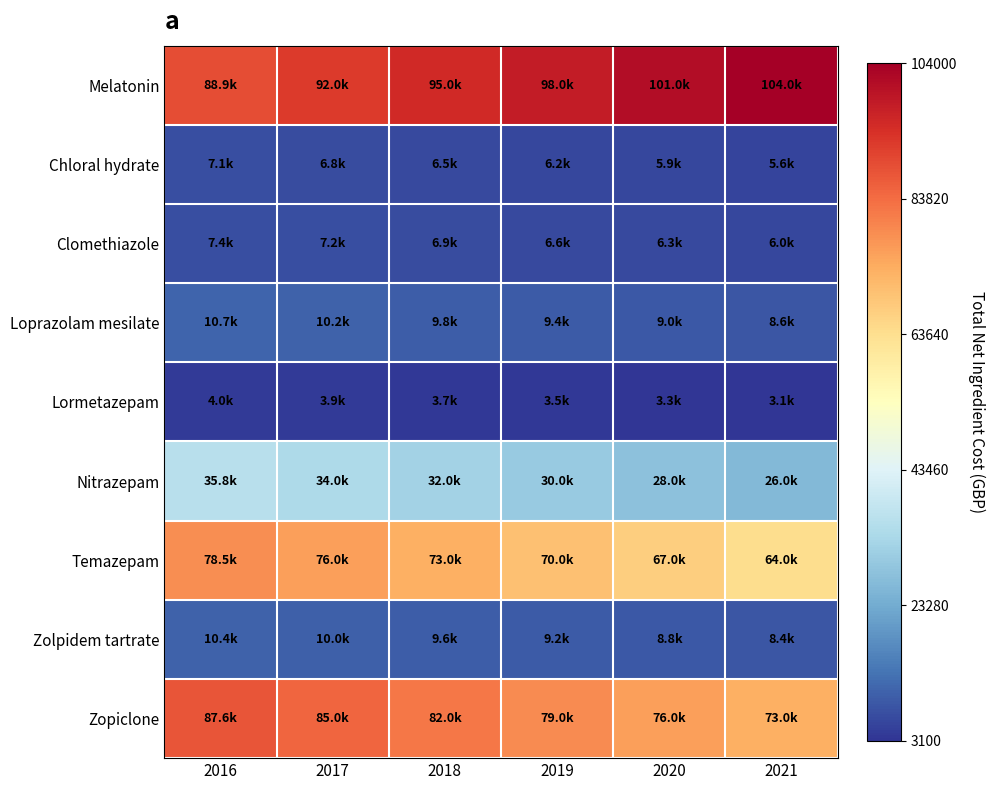

At which category does the chart reach its peak across all series?

2021